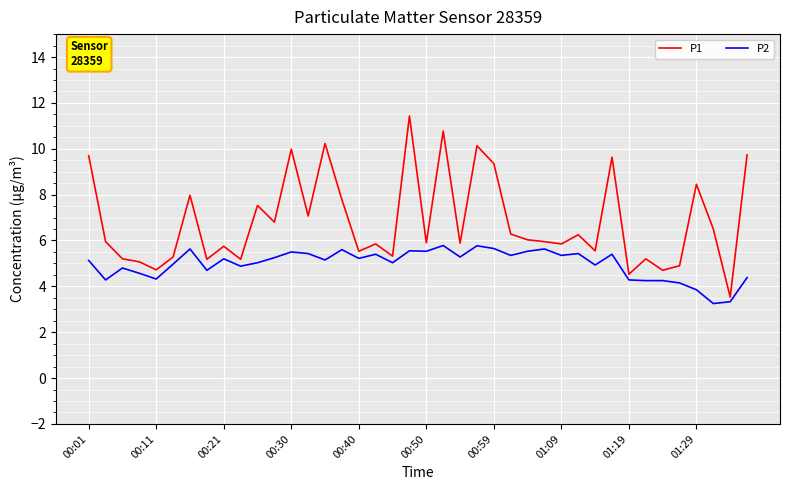

Does the chart have visible grid lines?

Yes